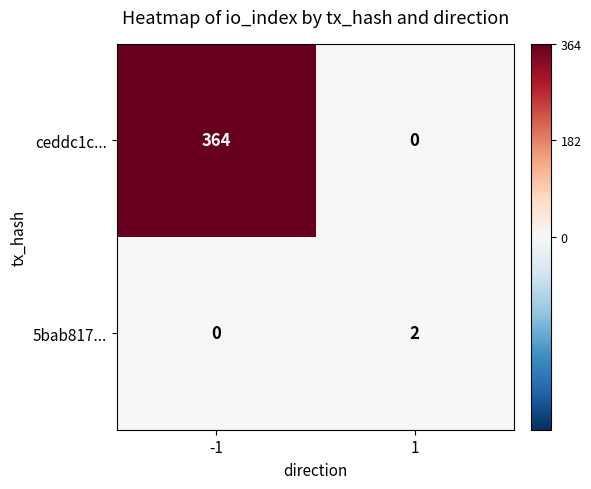

Reading left to right, list all the values displayed in this chart.

ceddc1c...: -1=364	1=0
5bab817...: -1=0	1=2